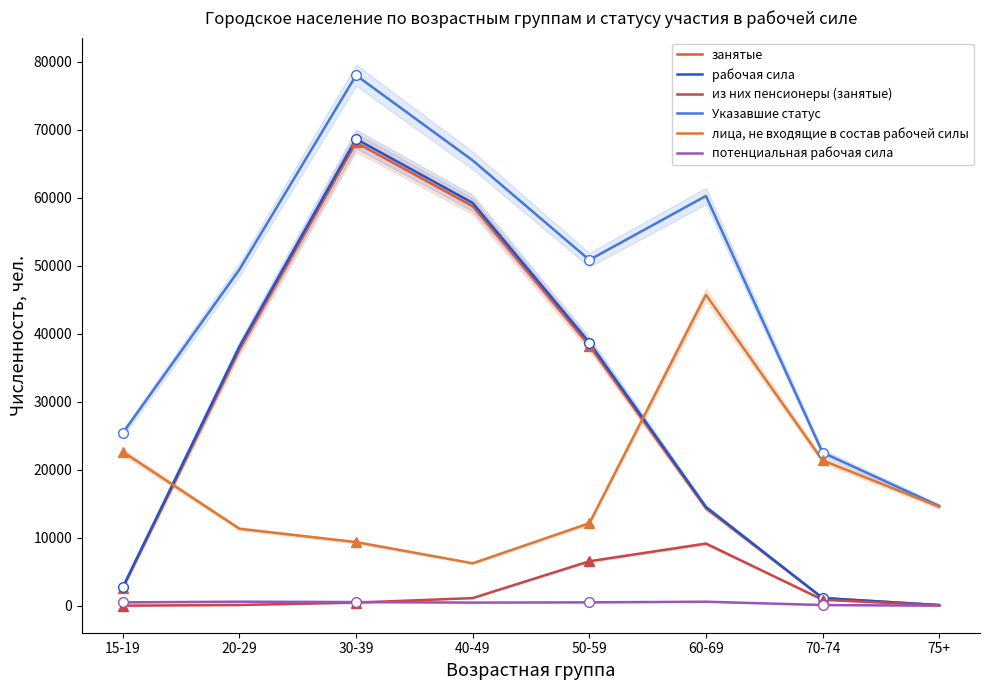

True or false: занятые has more than 1 interior local peaks.

False